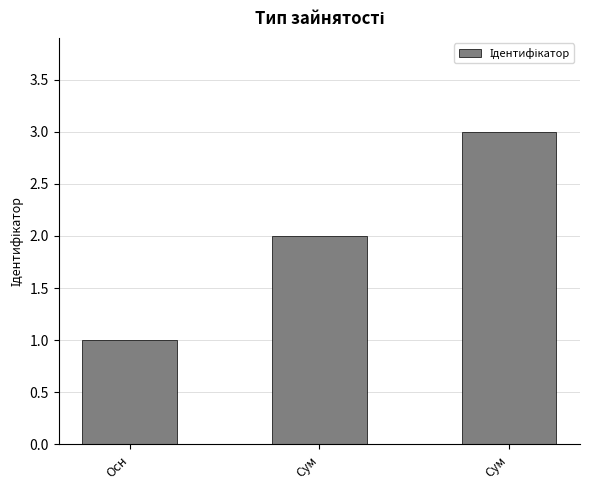

Are the bars grouped side by side (vs. stacked)?

No